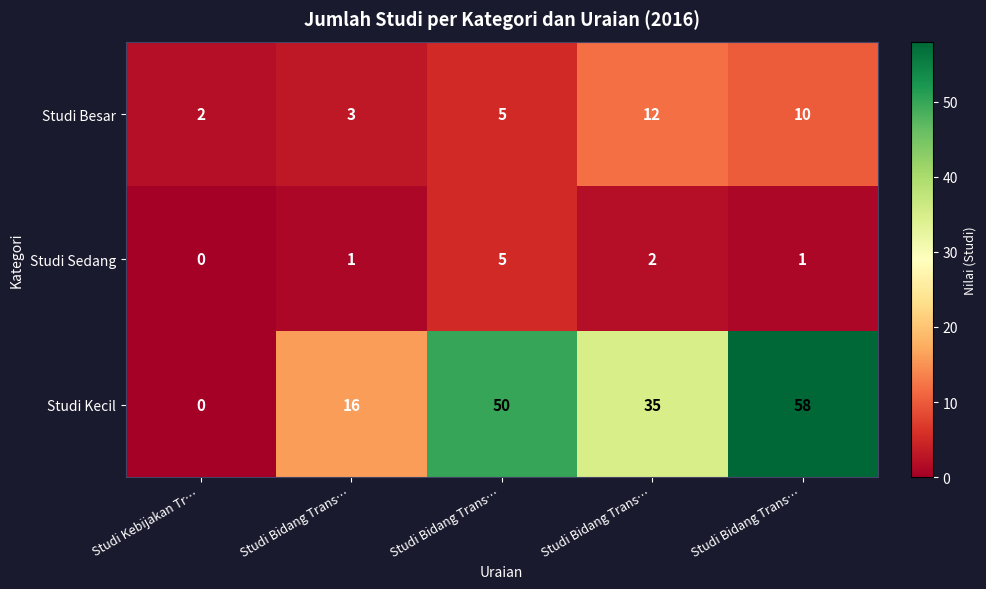

List the series in order of their overall mean, highest first.

Studi Kecil, Studi Besar, Studi Sedang